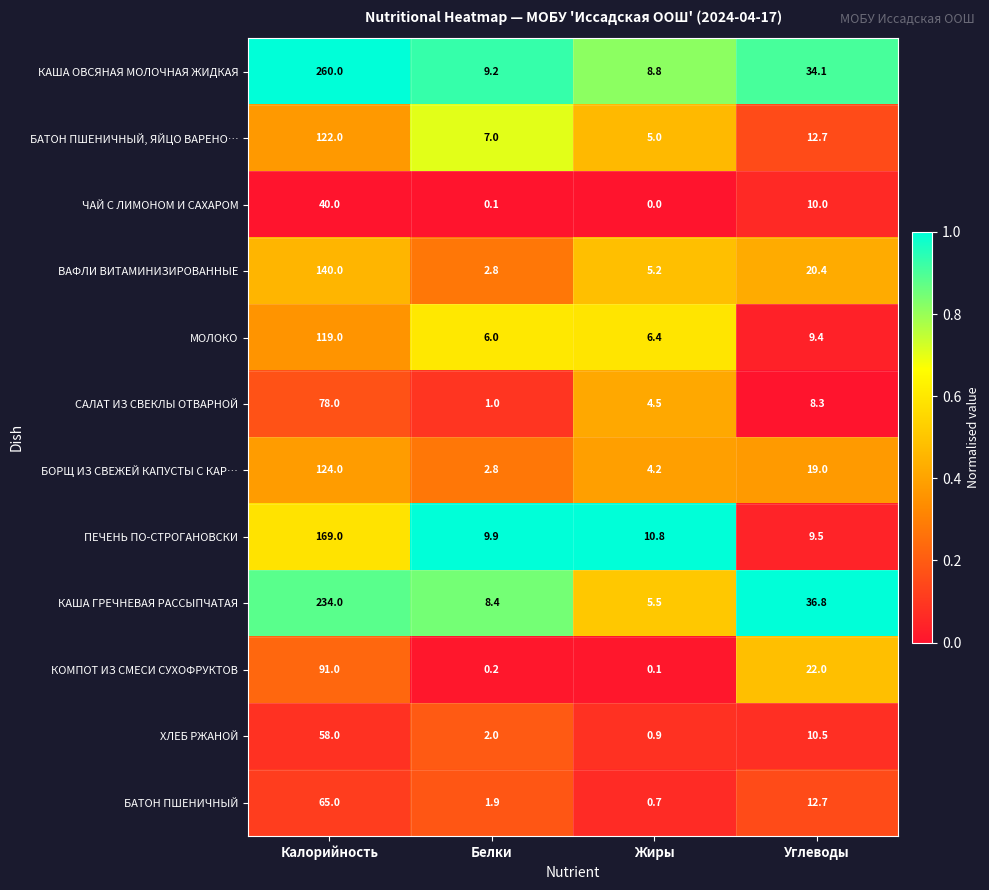

Is it true that КАША ГРЕЧНЕВАЯ РАССЫПЧАТАЯ equals 8.4 at Белки?

True